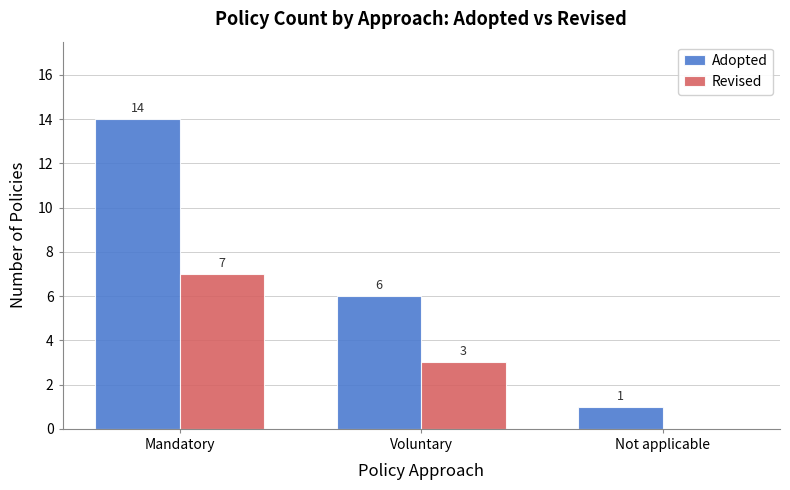

Does the chart contain stacked bars?

No